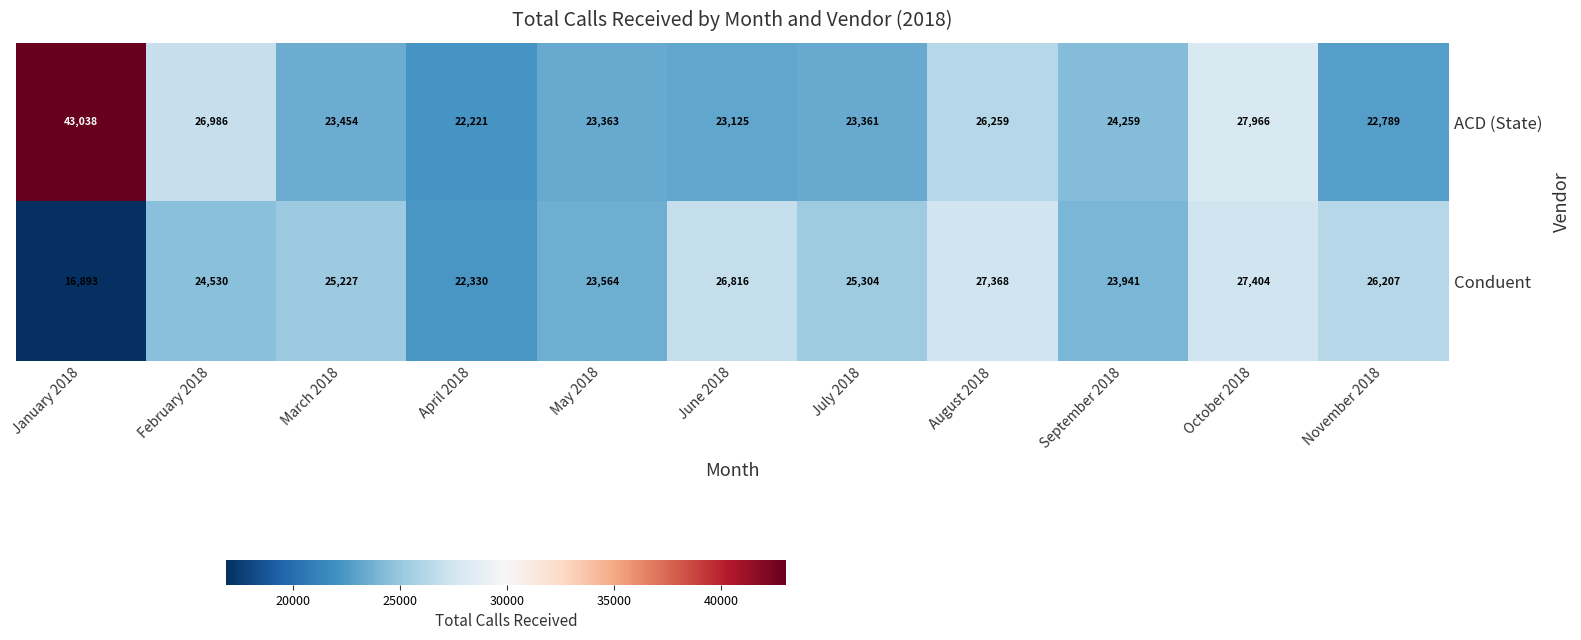

What is the difference between the maximum and second lowest values in the Conduent series?

5074